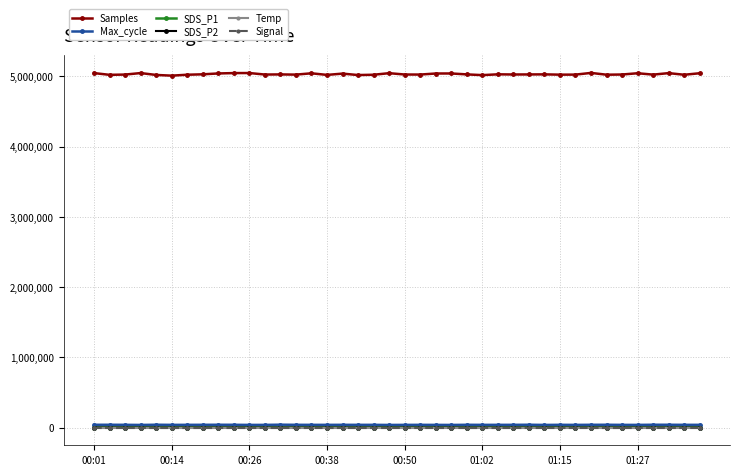

What is the value of the Samples point at the 21st from the left?

5025801.0